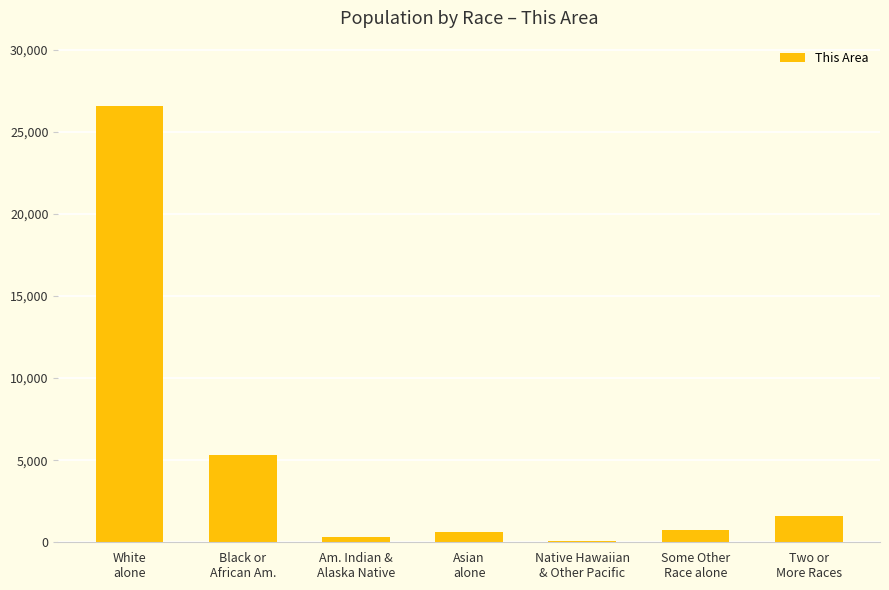

What is the sum of all values?

35251